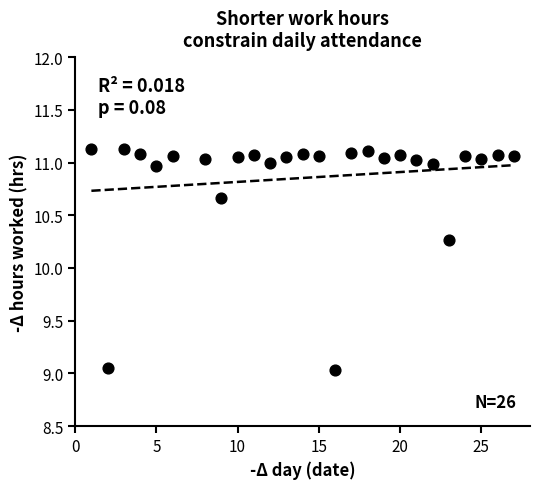

What Y value in the scatter plot is closest to 10?

10.3